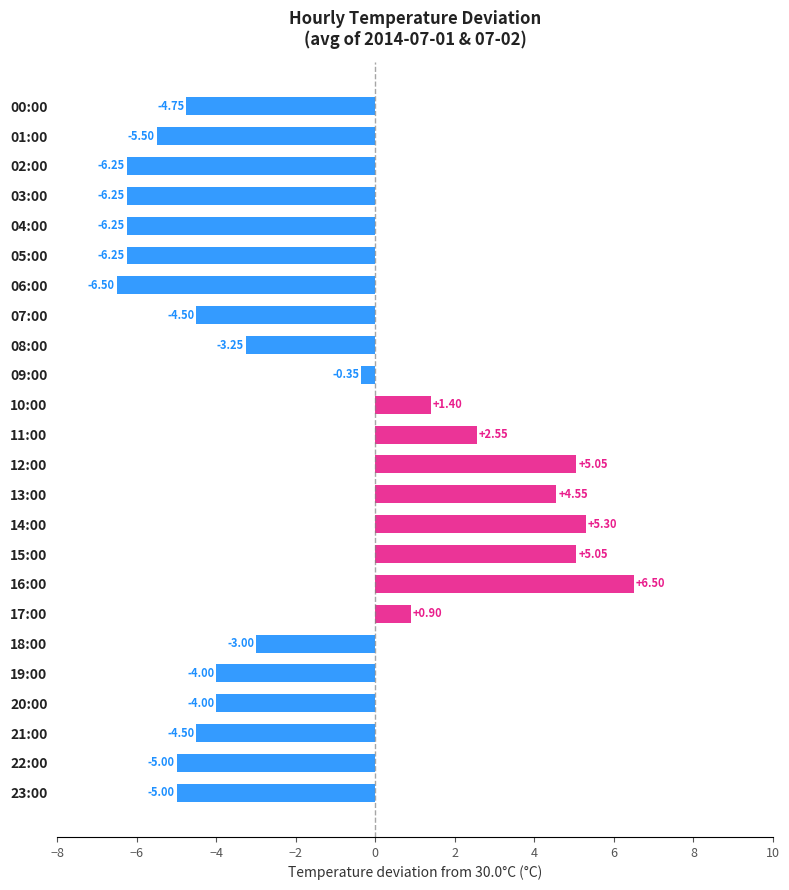

Which has a higher value, 10:00 or 23:00?

10:00